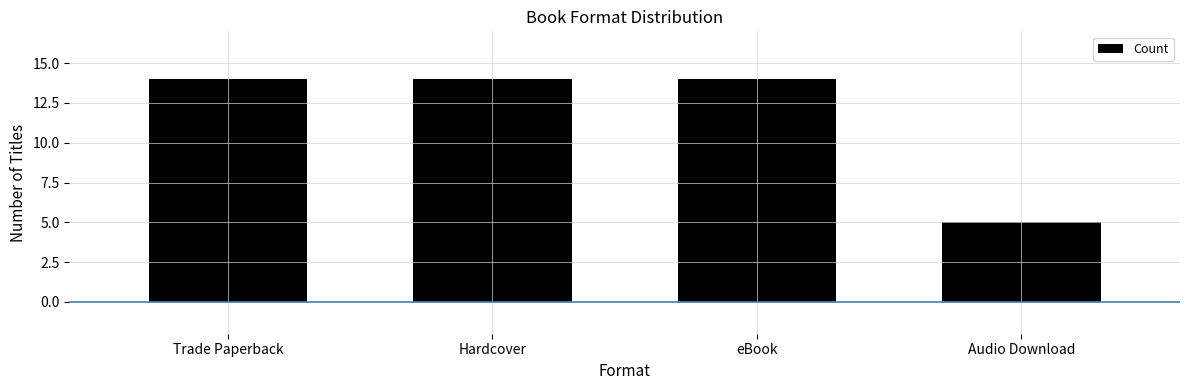

True or false: the data shows 5 at Audio Download.

True